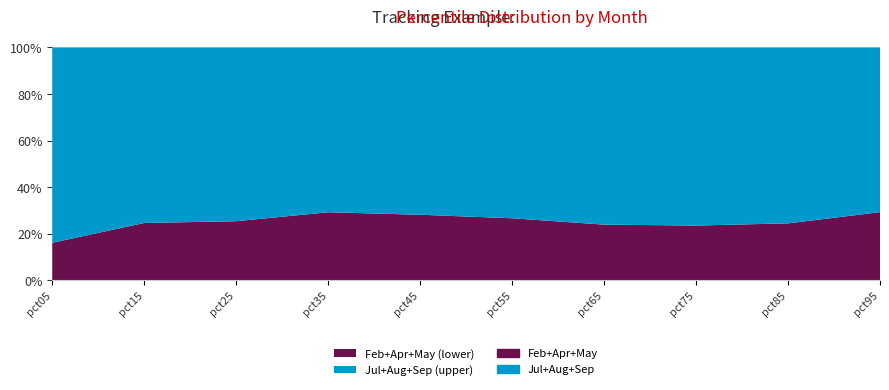

True or false: Jul and May intersect in this chart.

False